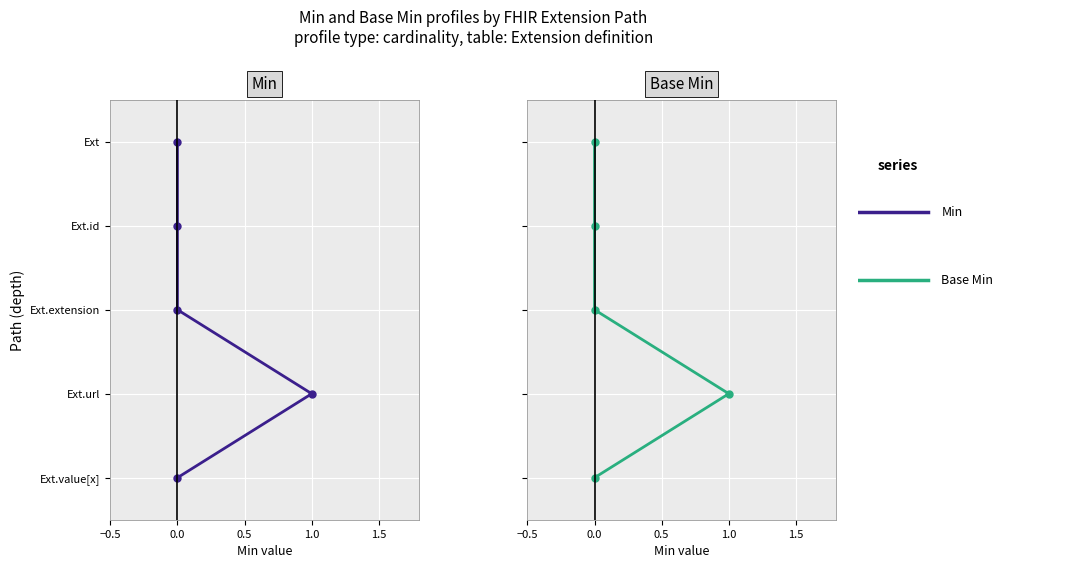

Which series has the largest total across all categories?

Min